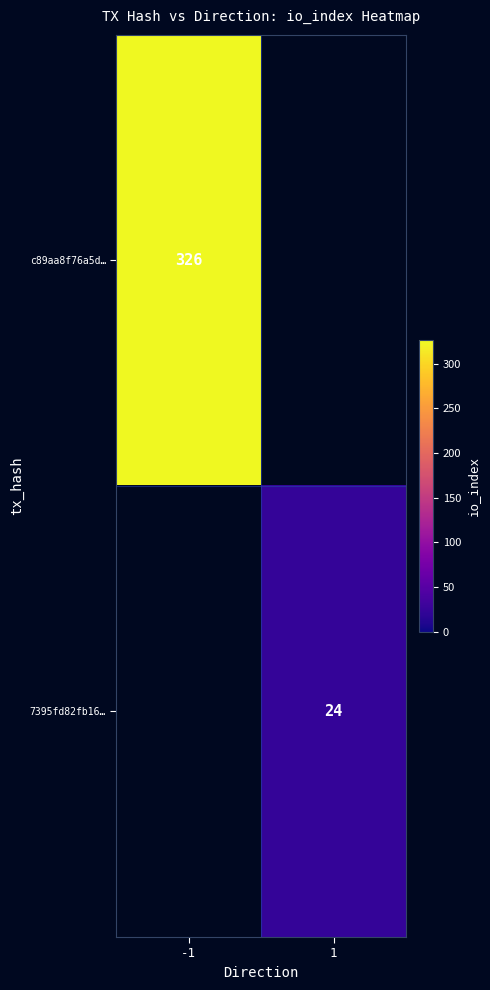

The value of c89aa8f76a5d… at -1 is 326. True or false?

True